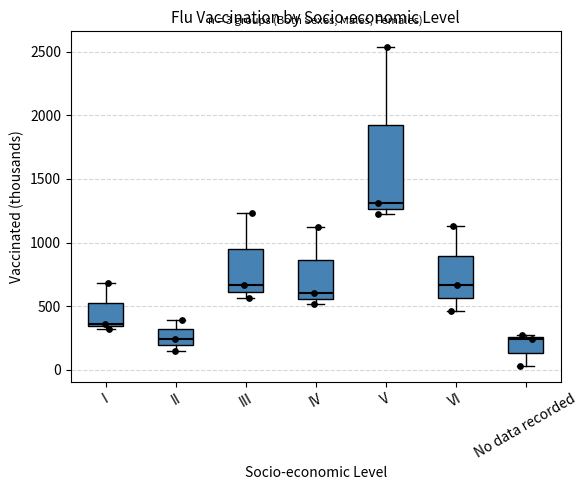

Which box is the tallest, from its lower edge to its upper edge?

V